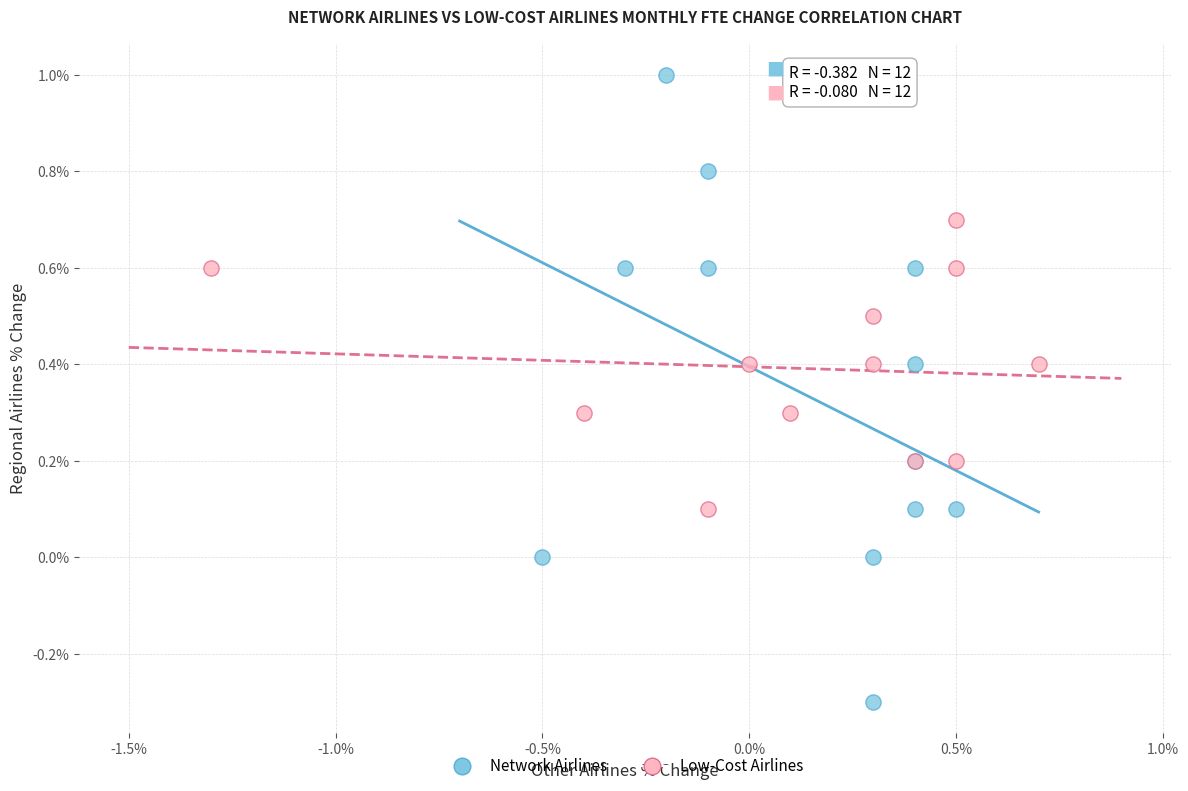

Which series has the widest spread of Y values?

Network Airlines